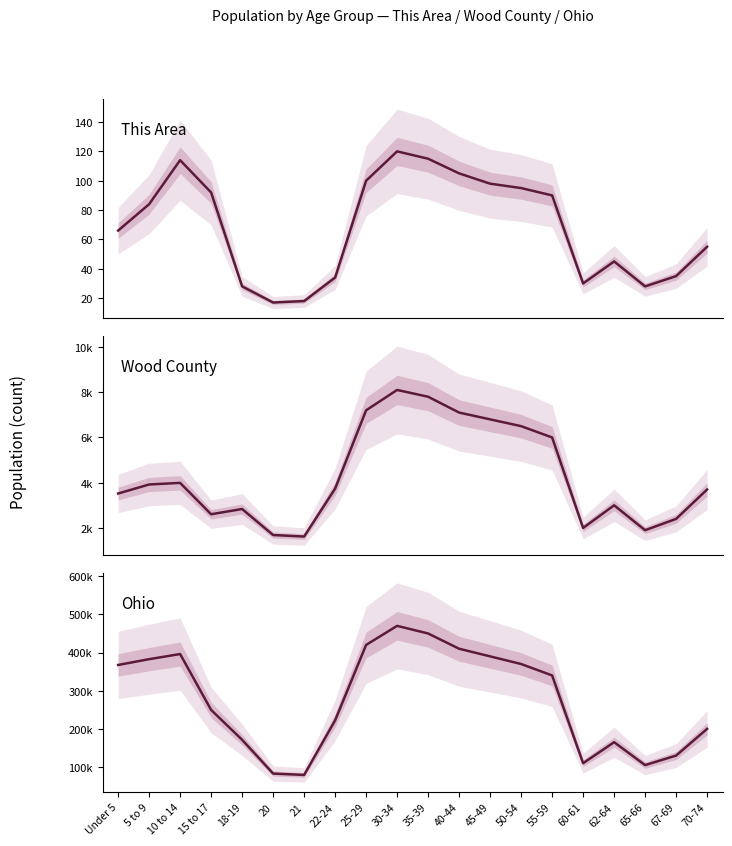

What position from the right is 15 to 17?

17